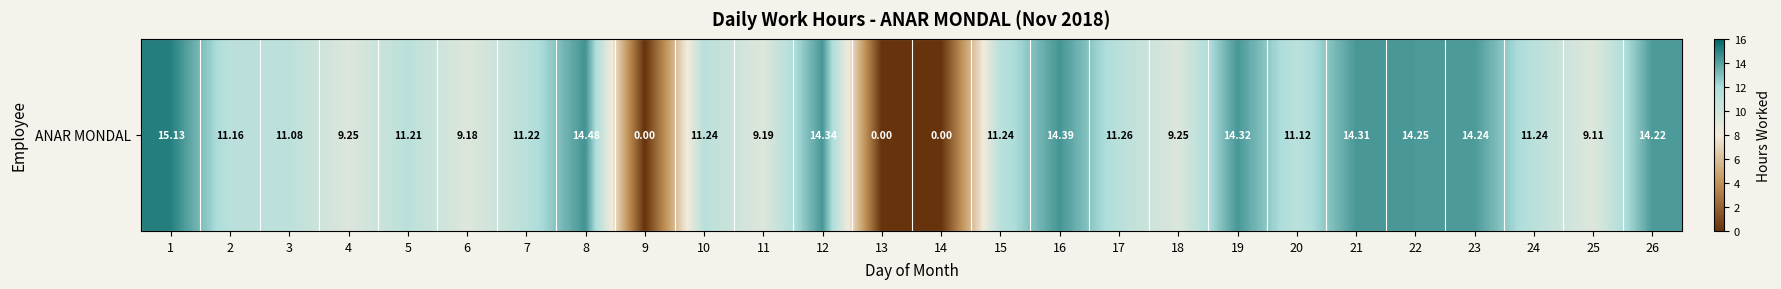

True or false: the data shows 14.3 at 19.

True